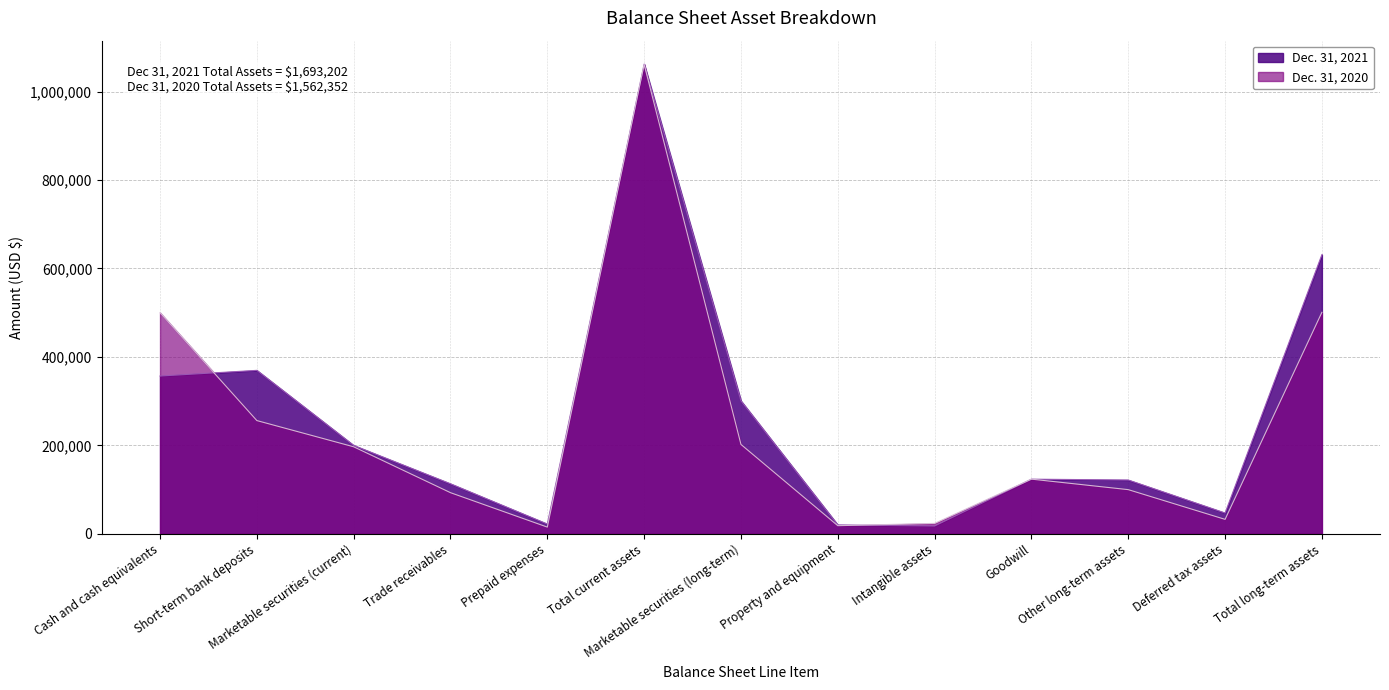

True or false: Dec. 31, 2021 has a value of 356850 at Cash and cash equivalents.

True